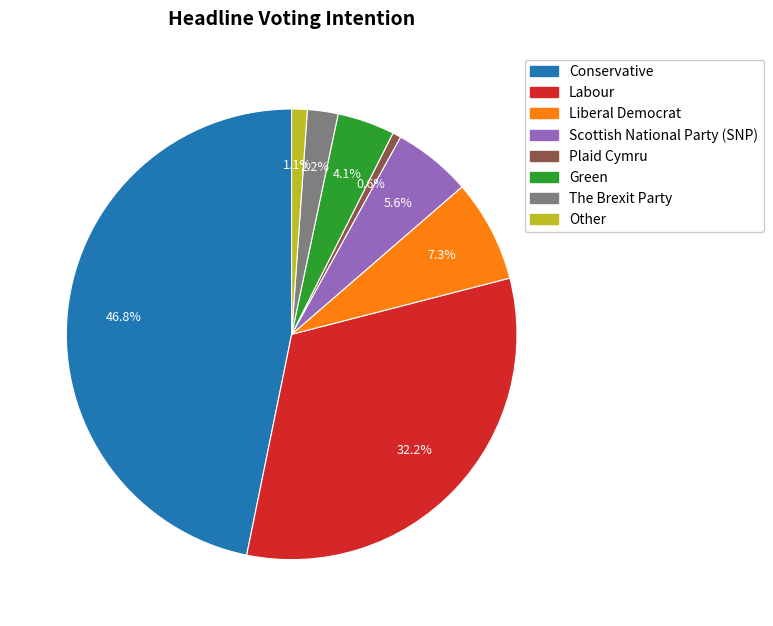

True or false: Liberal Democrat accounts for 7% of the total.

True